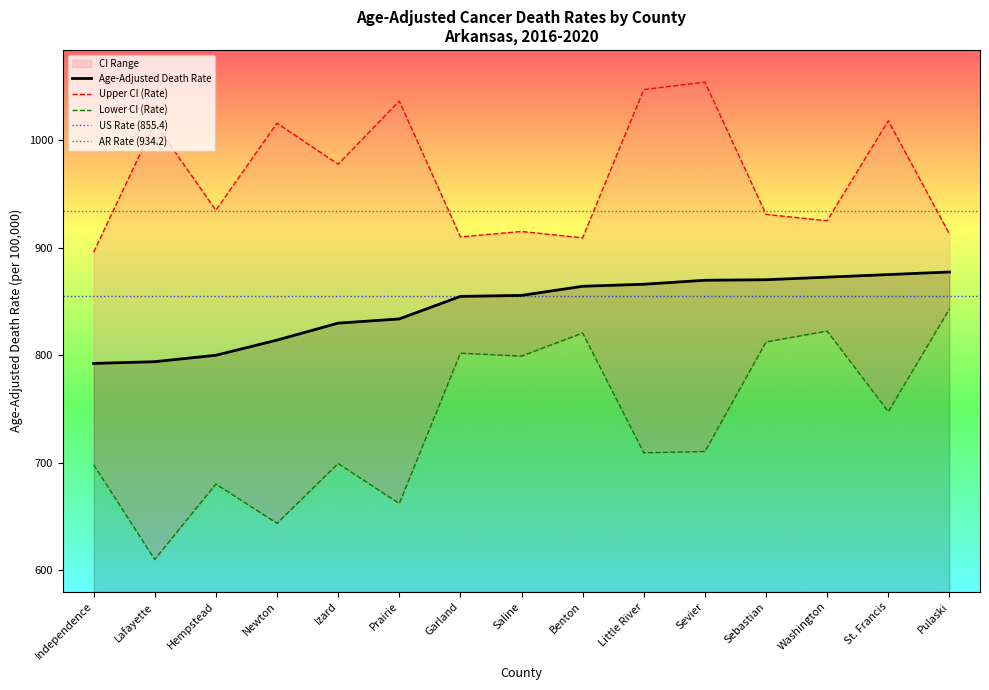

Is this an area chart (filled region under the line)?

No